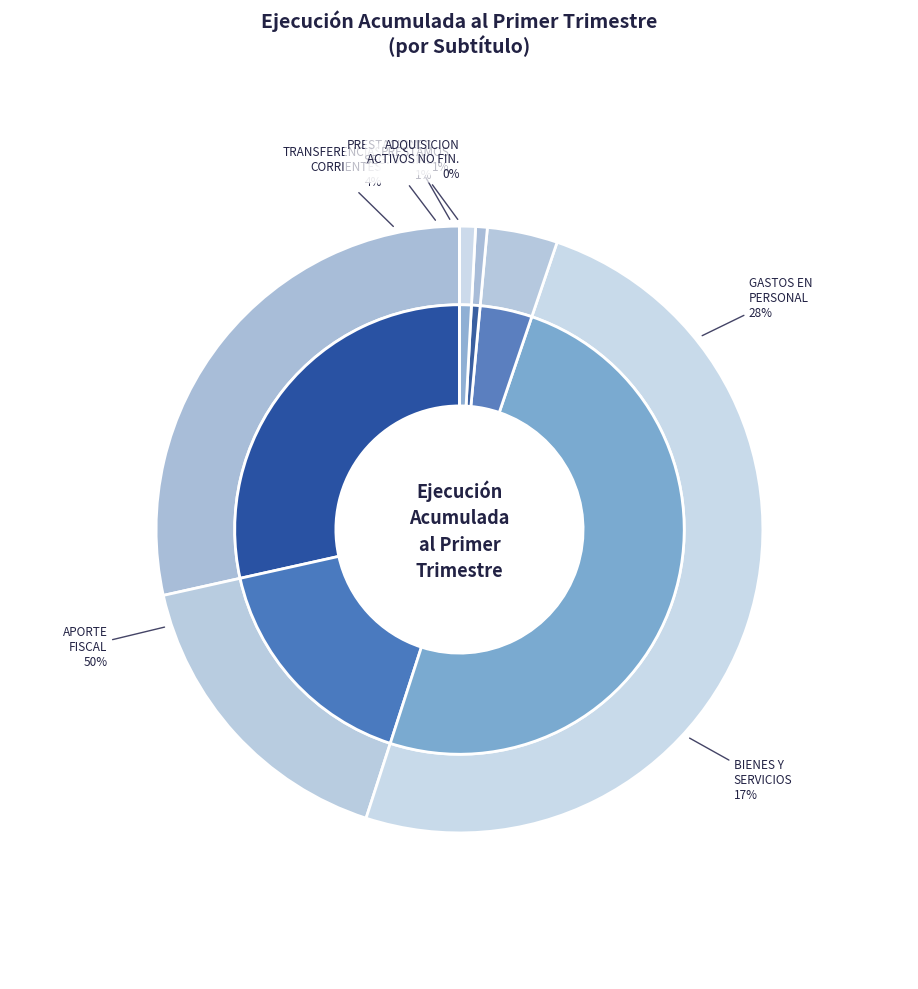

Combined, what portion of the pie is APORTE FISCAL and GASTOS EN PERSONAL?

78.3%